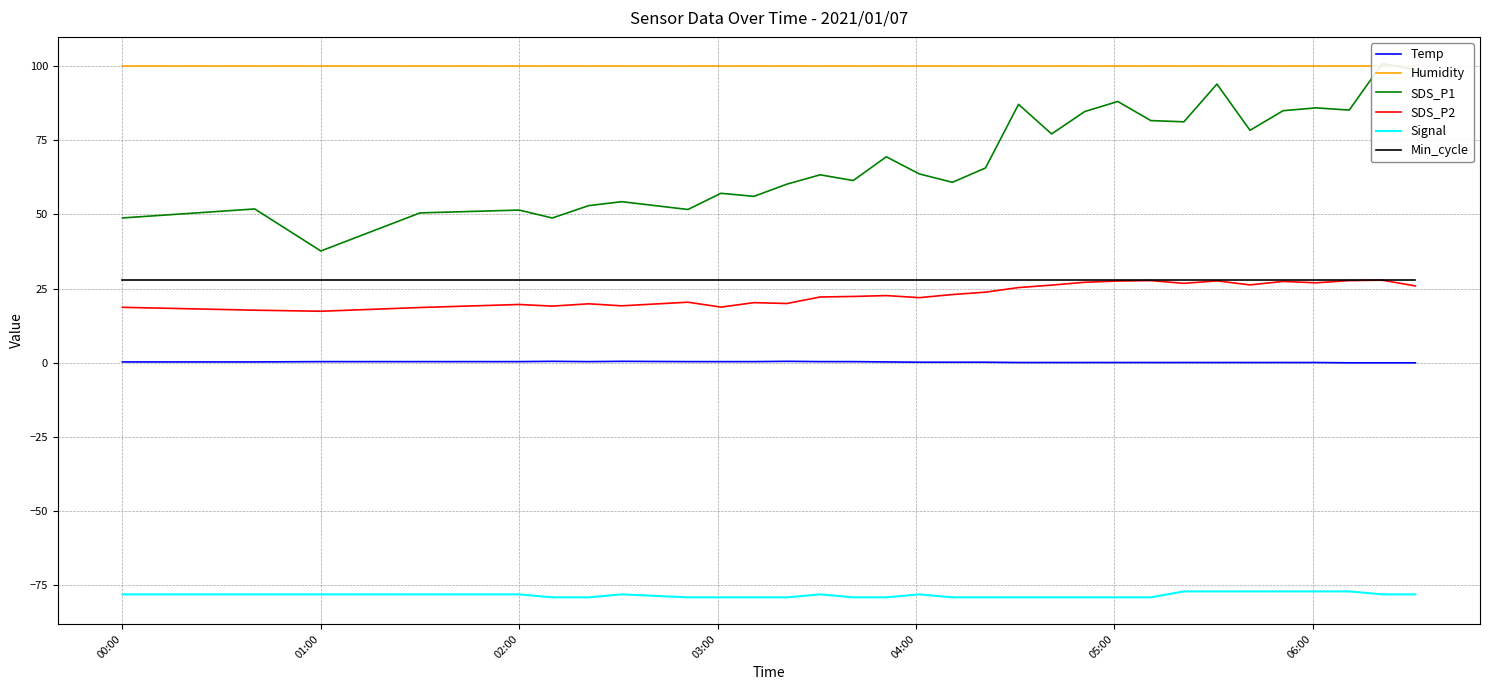

True or false: Min_cycle has more than 2 points higher than both neighbors.

False